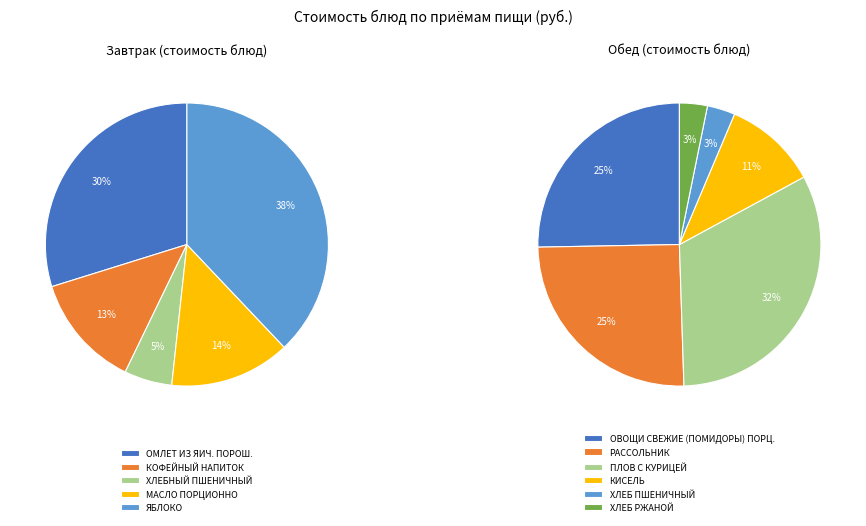

The КОФЕЙНЫЙ НАПИТОК slice represents 11% of the pie. True or false?

False